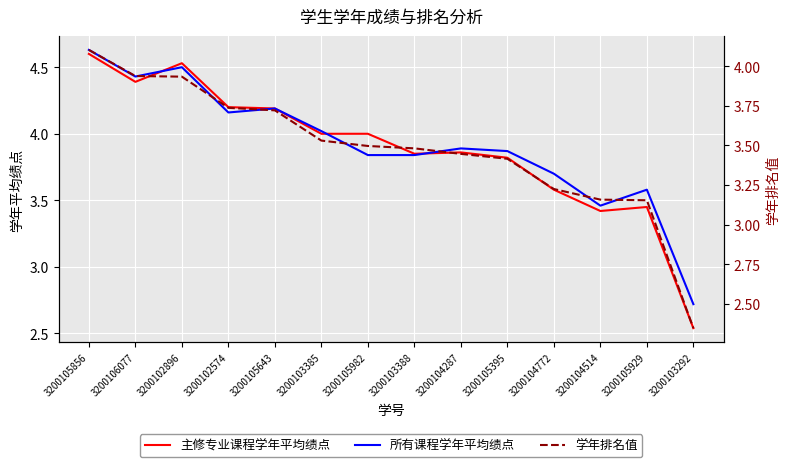

What is the average value of the 学年排名值 series?

3.5